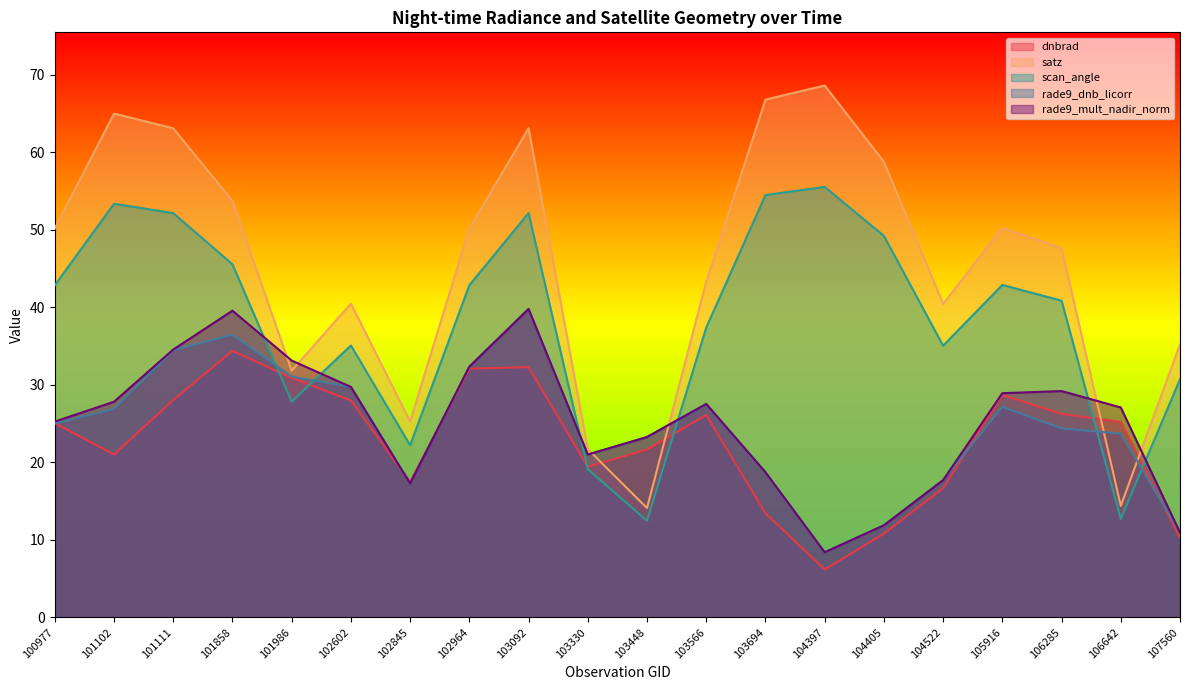

Reading left to right, transcribe all the data shown in this chart.

dnbrad: 25.0	21.0	28.0	34.4	30.9	28.0	17.5	32.1	32.3	19.4	21.6	26.1	13.4	6.2	10.8	16.7	28.7	26.2	25.2	10.2
satz: 50.1	65.0	63.1	53.7	31.8	40.5	25.2	50.1	63.1	21.7	14.1	43.3	66.8	68.6	58.8	40.4	50.2	47.6	14.4	35.2
scan_angle: 42.8	53.3	52.1	45.5	27.8	35.1	22.2	42.8	52.1	19.1	12.4	37.4	54.5	55.5	49.2	35.0	42.9	40.8	12.7	30.7
rade9_dnb_licorr: 25.0	26.9	34.4	36.4	31.1	29.7	17.3	32.3	39.8	21.0	23.2	27.5	18.7	8.4	11.9	17.7	27.1	24.4	23.7	10.9
rade9_mult_nadir_norm: 25.2	27.8	34.5	39.5	33.1	29.7	17.3	32.3	39.8	21.0	23.2	27.5	18.7	8.4	11.9	17.7	28.9	29.2	27.1	10.9